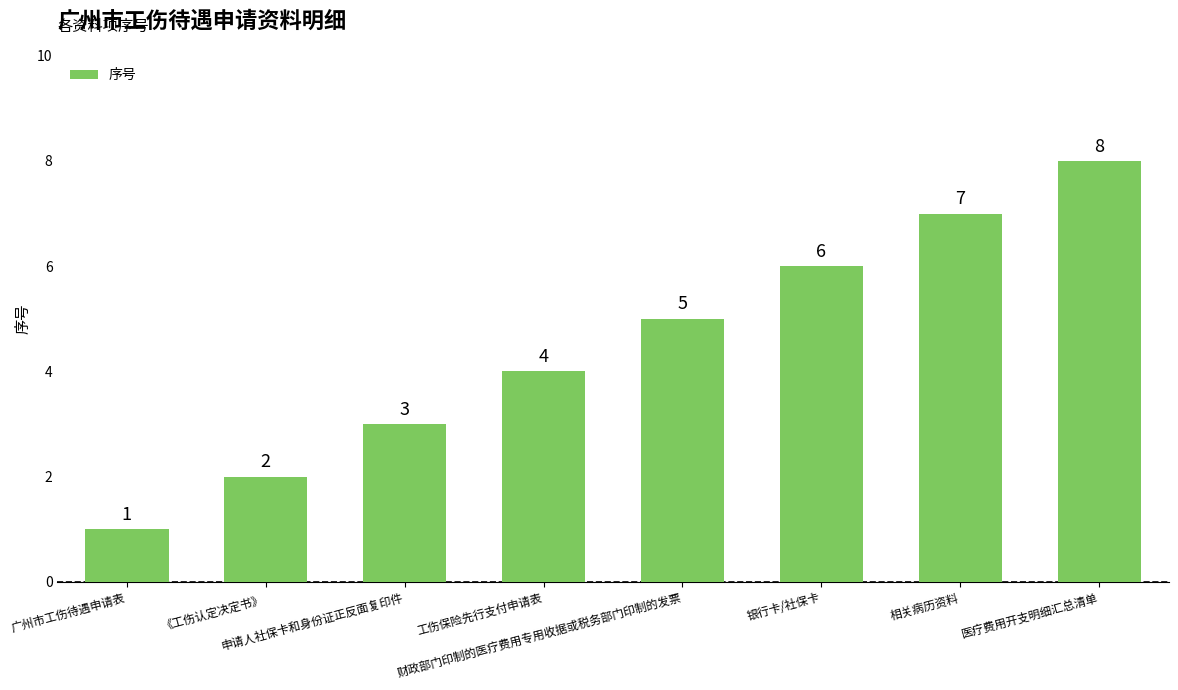

What is the value of the 7th bar from the left?

7